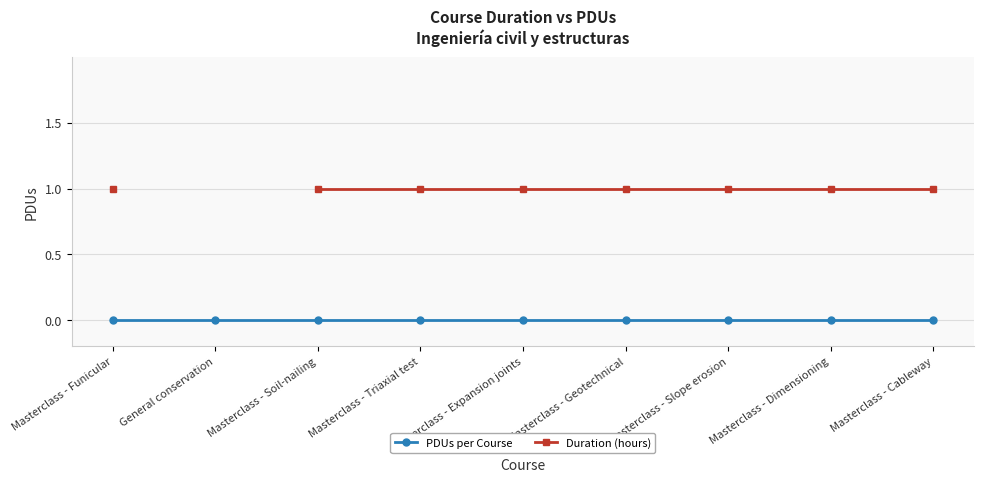

True or false: Duration (hours) has more than 1 points higher than both neighbors.

False